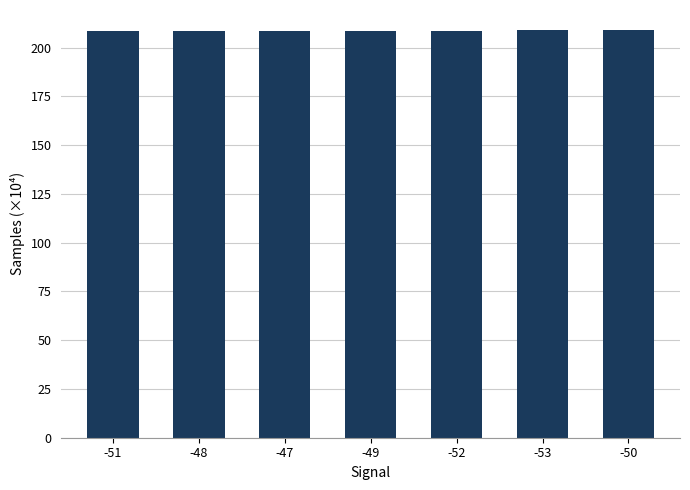

How many bars are there in total?

7